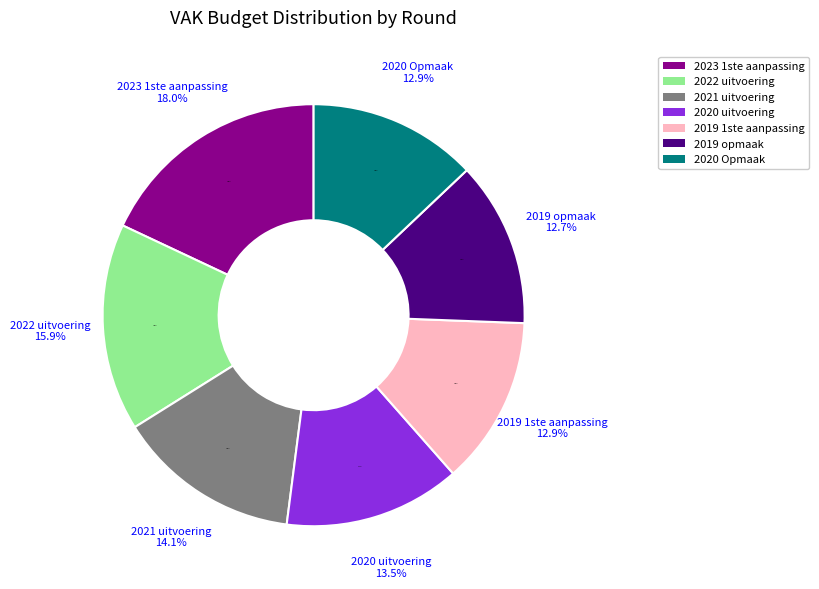

To the nearest percent, what percentage of the pie is 2020 uitvoering?

14%